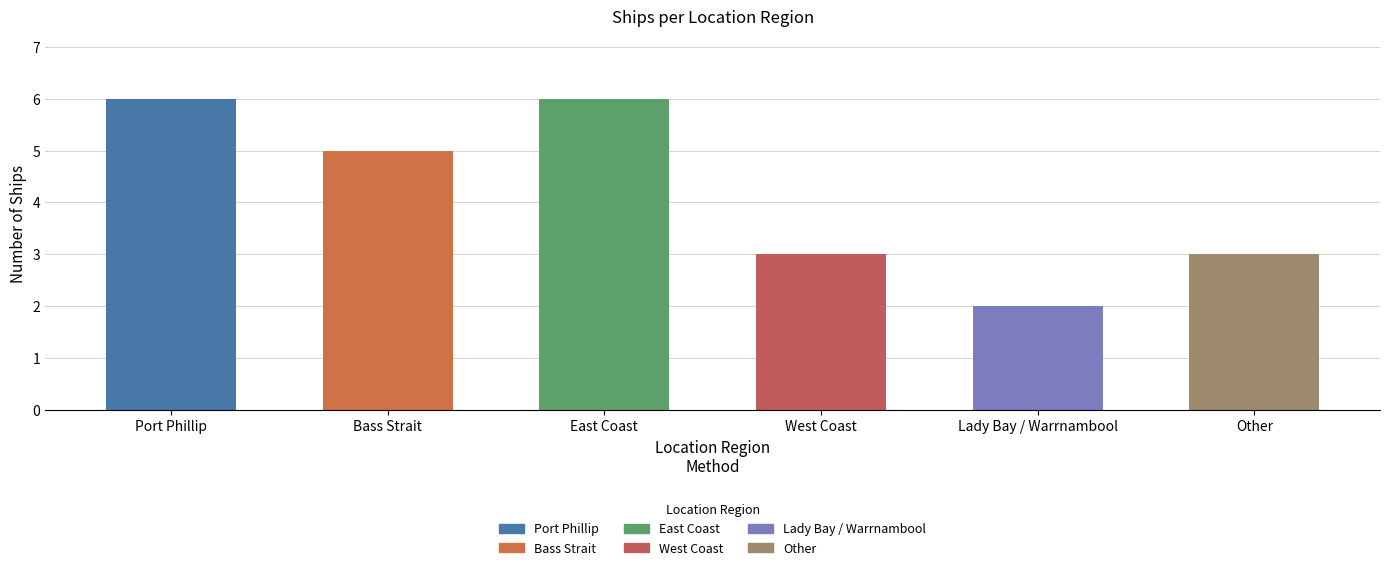

The chart shows a value of 3 at West Coast. True or false?

True